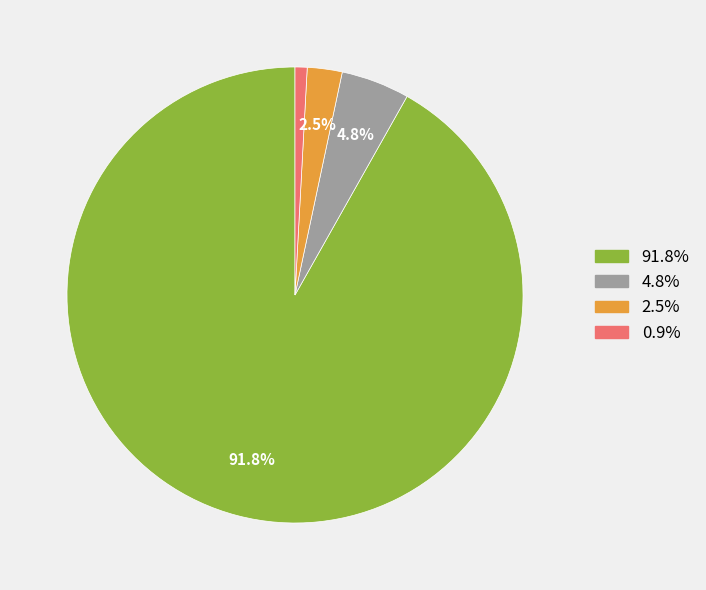

How many slices are in this pie chart?

4